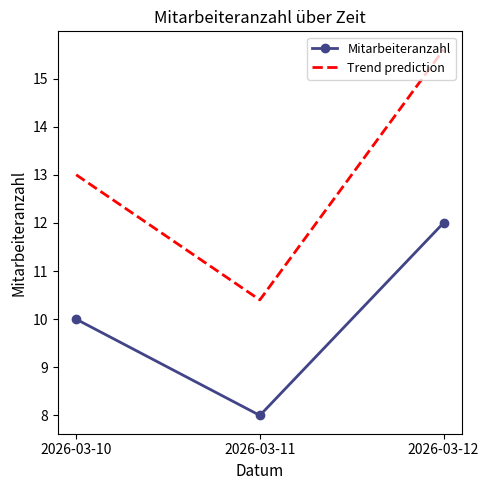

Reading left to right, transcribe all the data shown in this chart.

Mitarbeiteranzahl: 10.0	8.0	12.0
Trend prediction: 13.0	10.4	15.6